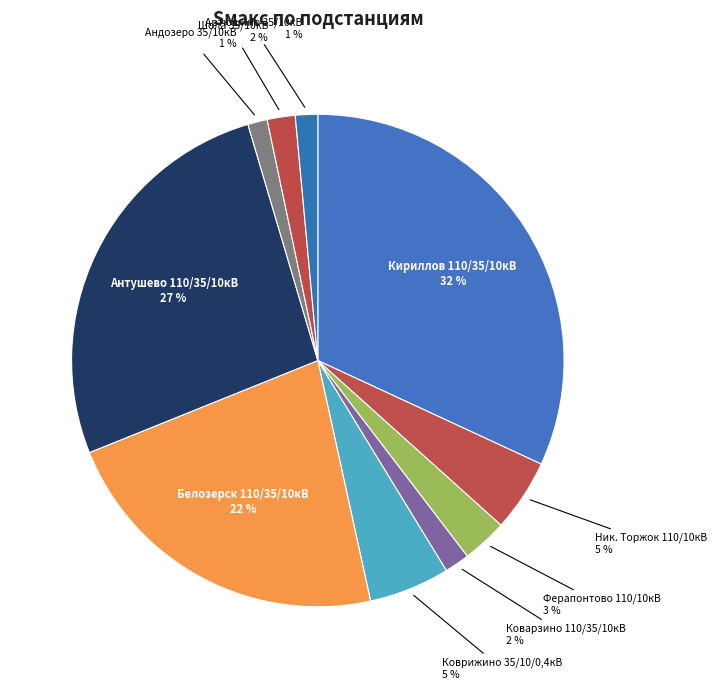

Count the number of slices in the pie.

10